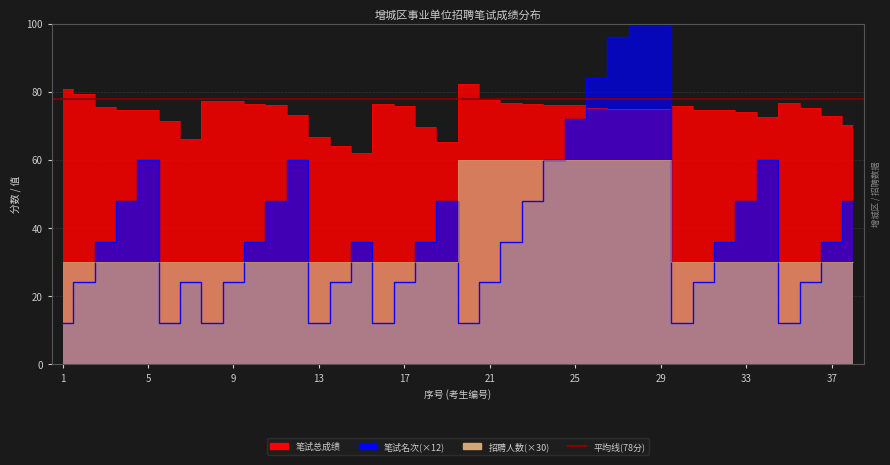

The value of 招聘人数 at 27 is 107.0. True or false?

False